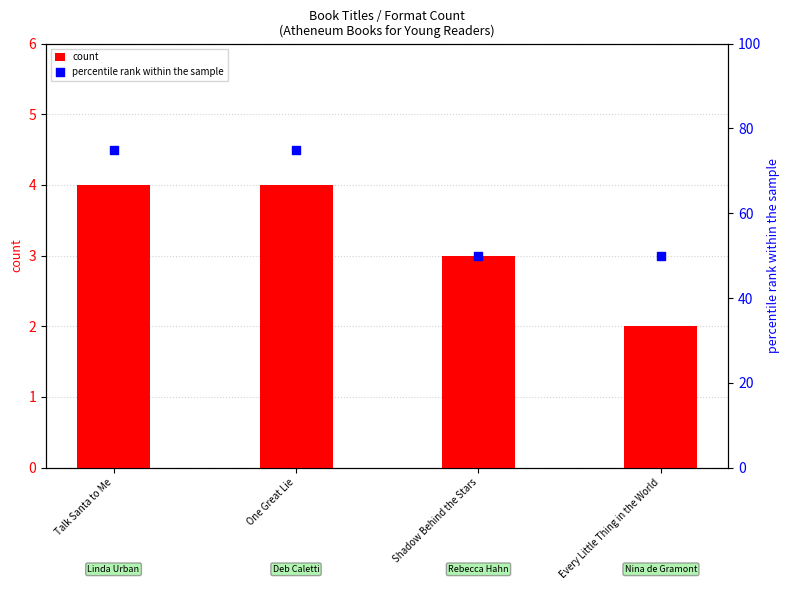

What are all the series names shown in the legend?

count, percentile rank within the sample